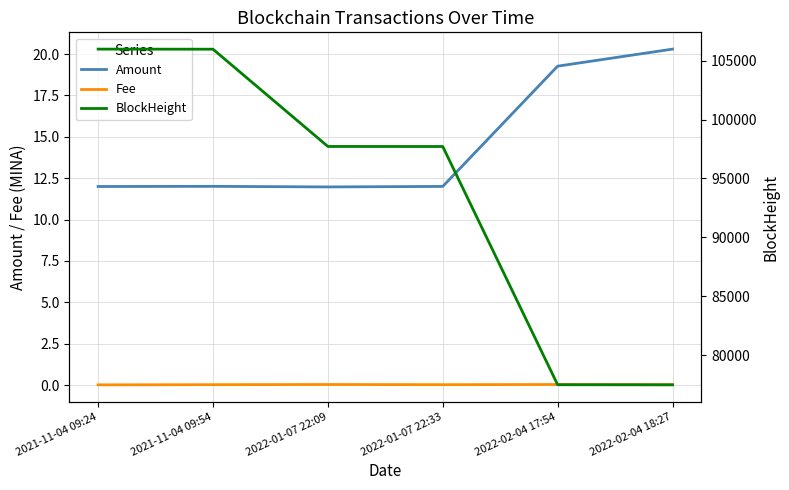

True or false: Amount and BlockHeight intersect in this chart.

False